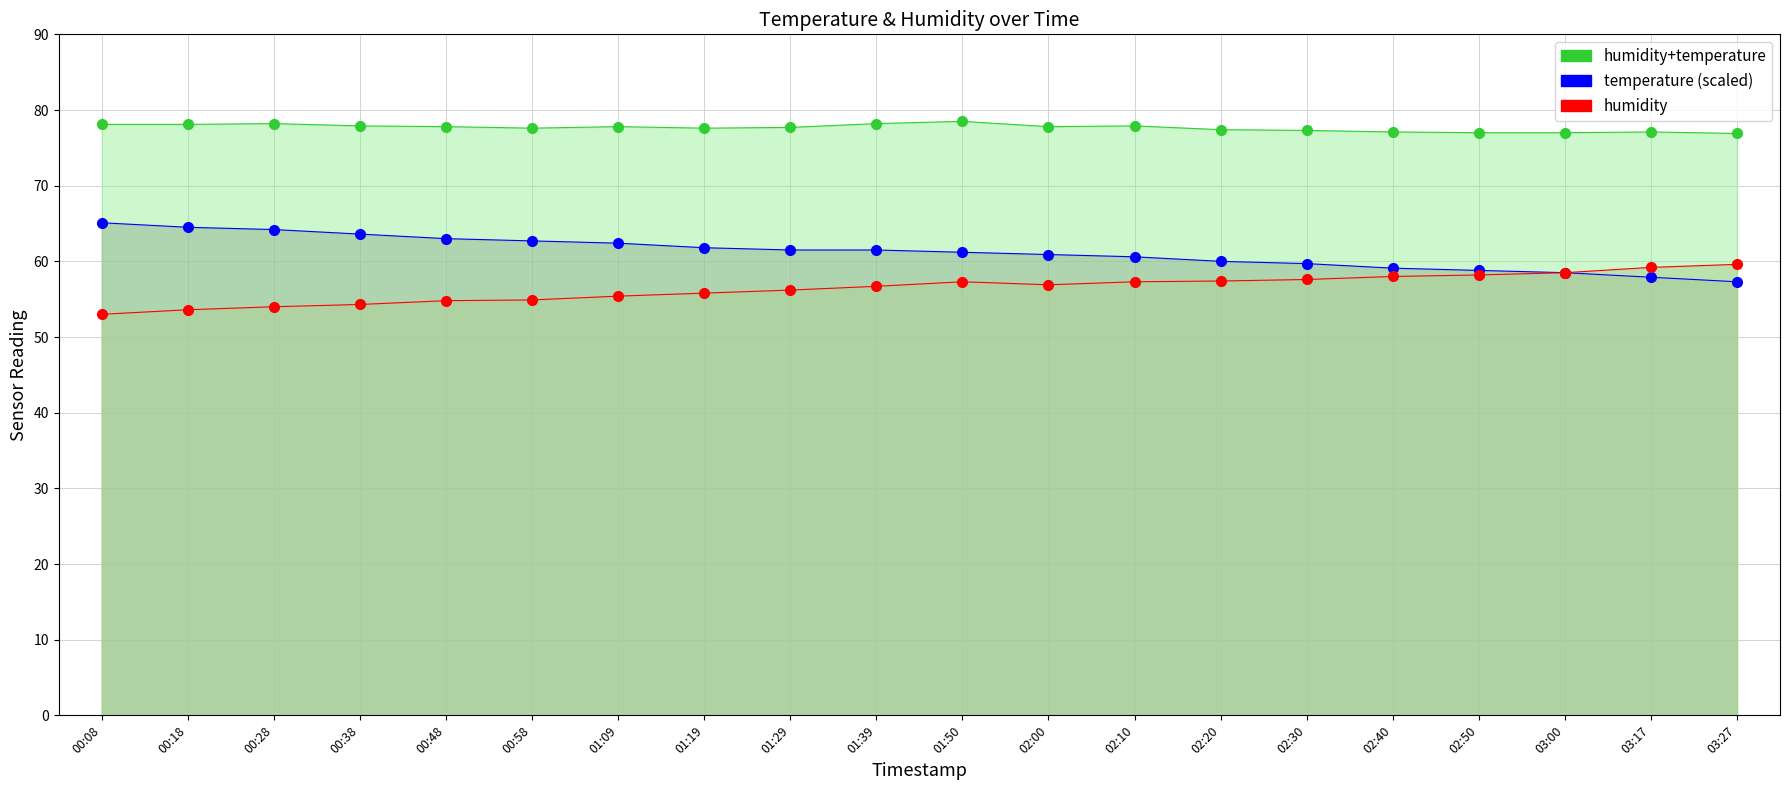

Which category has the highest value across all series?

01:50